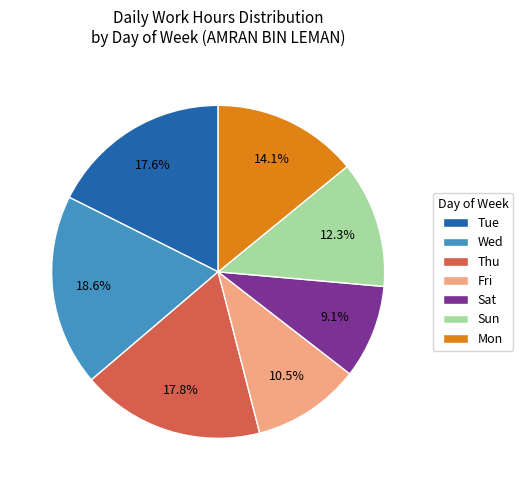

Is Fri the majority of the pie?

No